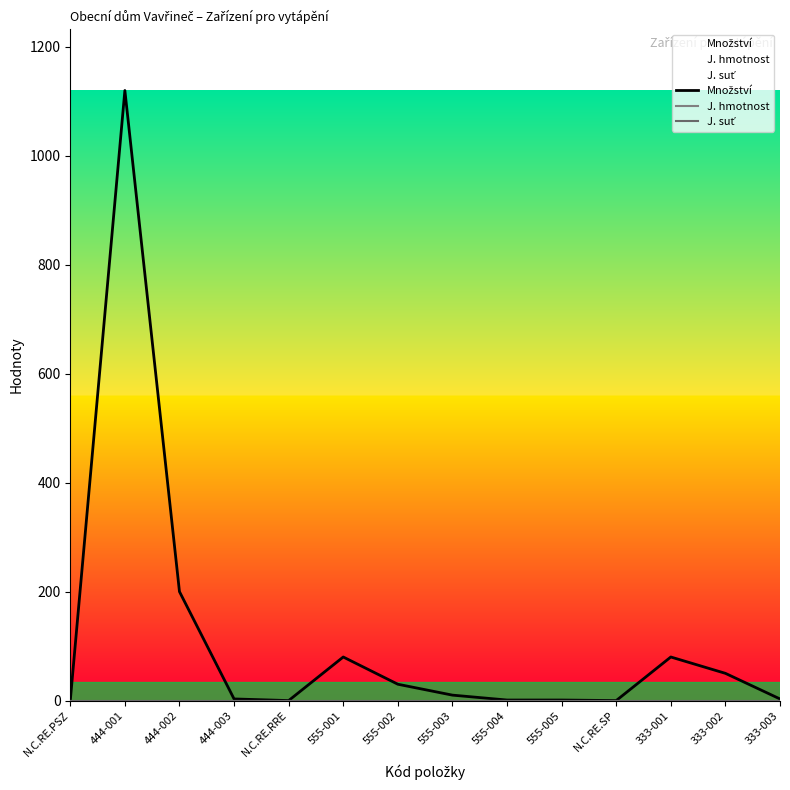

How many values in Množství are above zero?

11